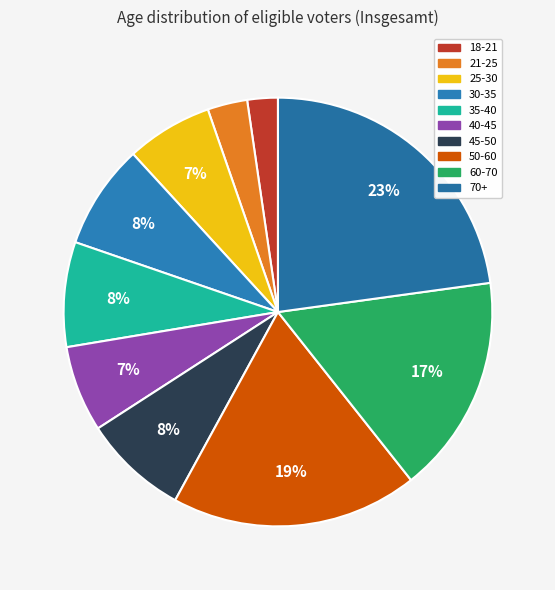

Does 70+ represent more than half of the total?

No